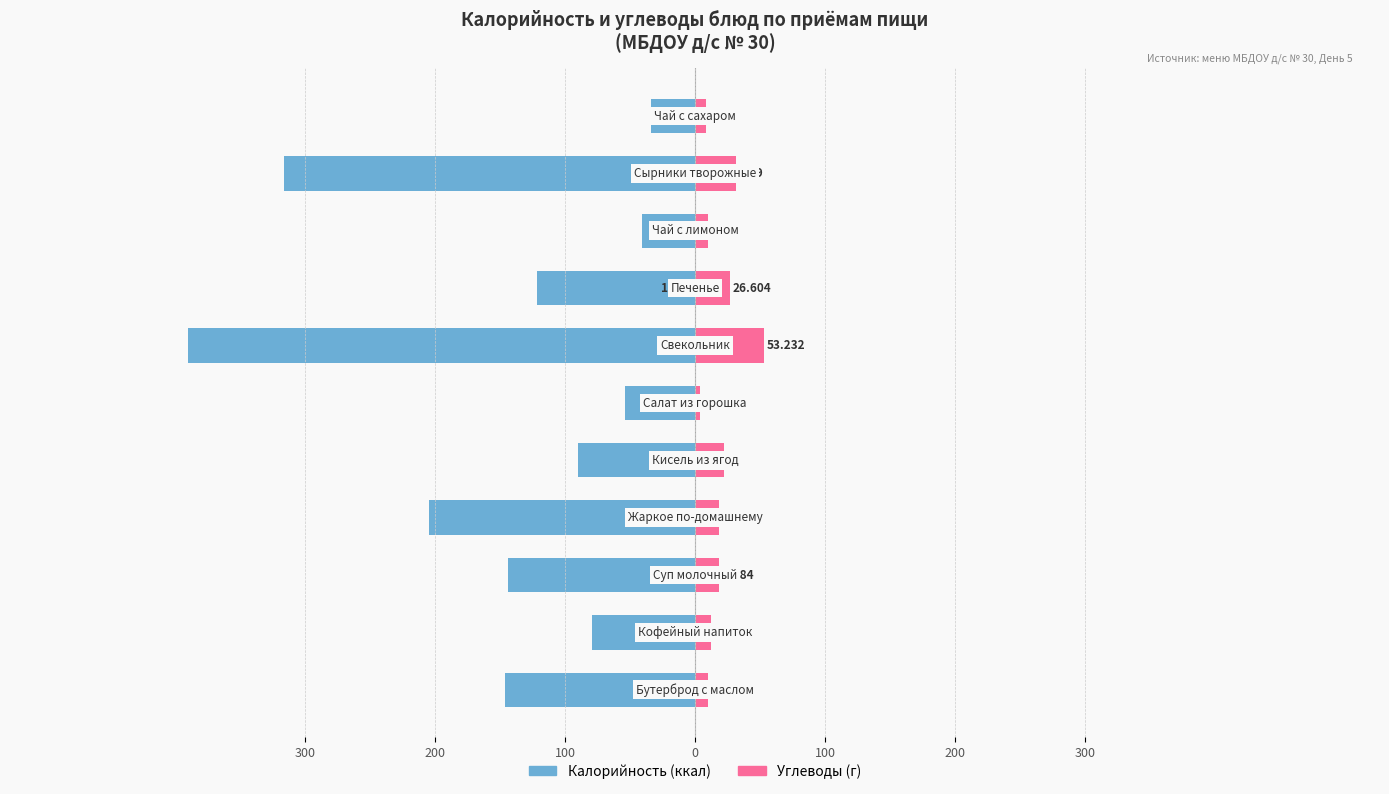

True or false: Углеводы has a value of 53.2 at 300.

True